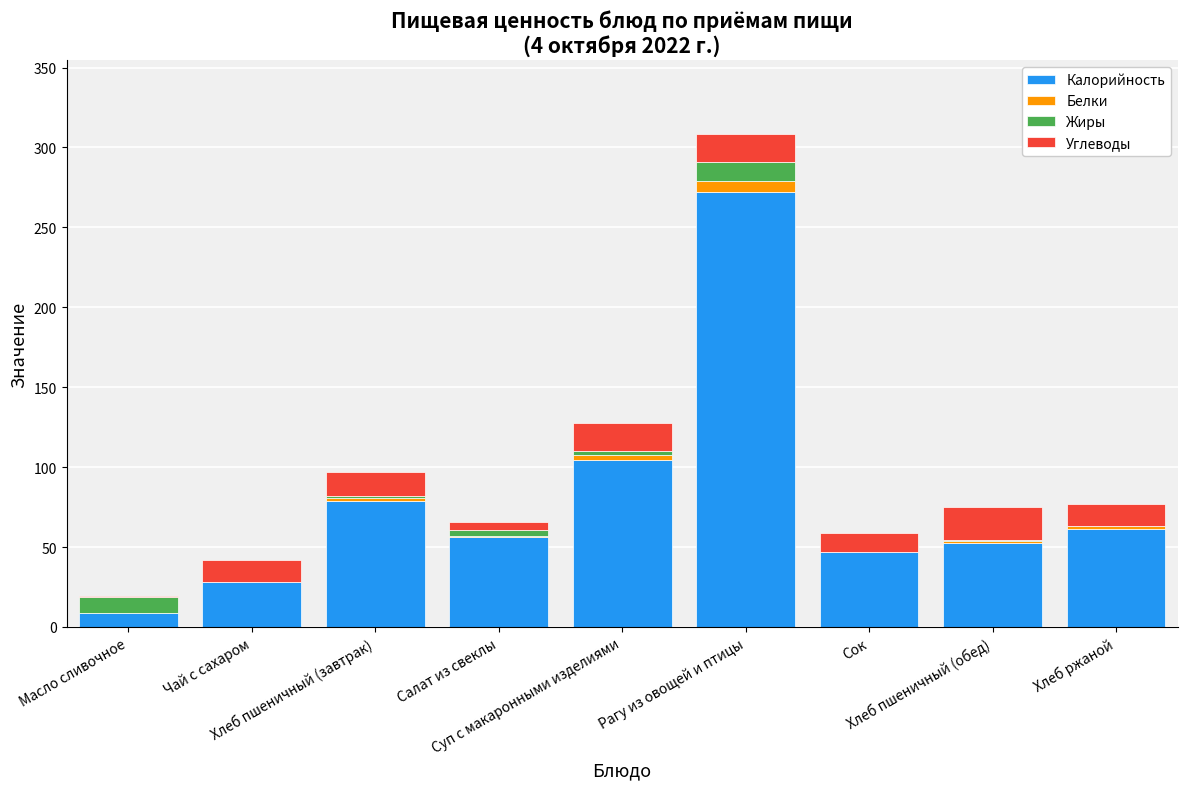

What is the highest value of the Калорийность series?

272.0